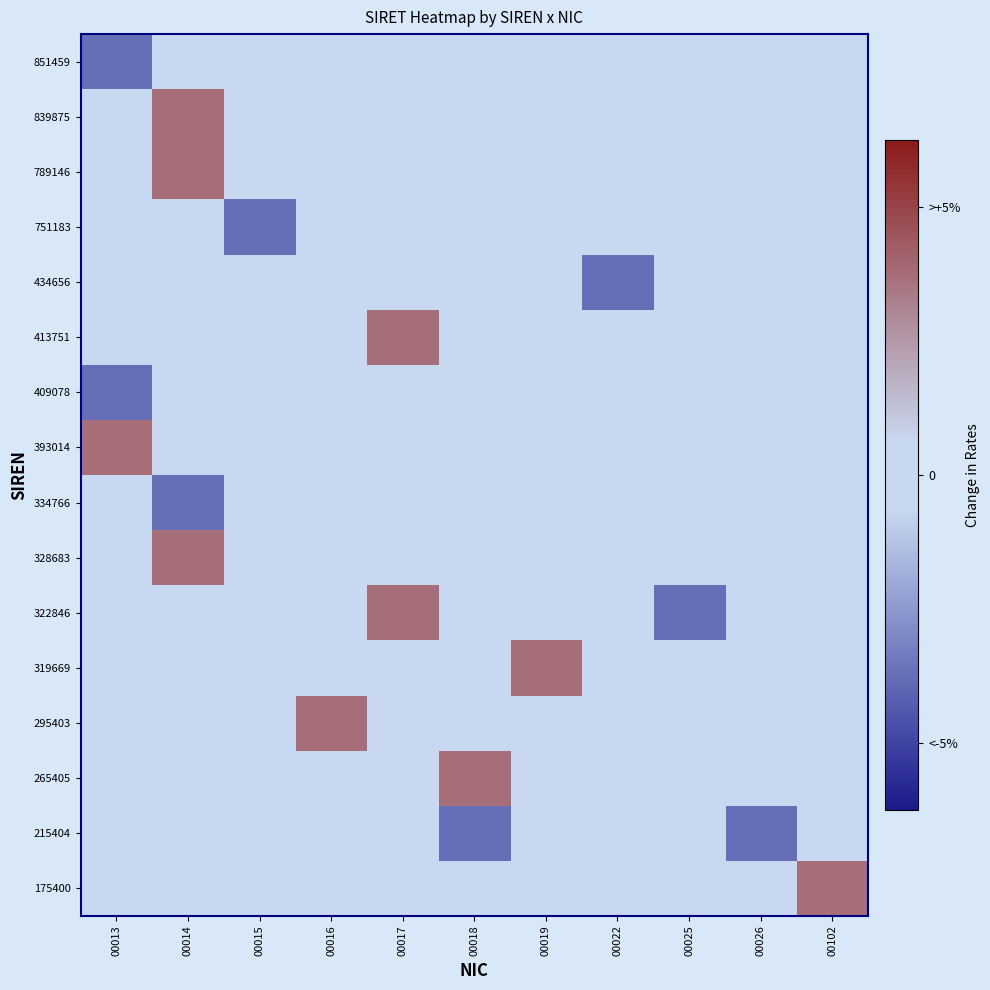

At how many categories does at least one series exceed 0?

11